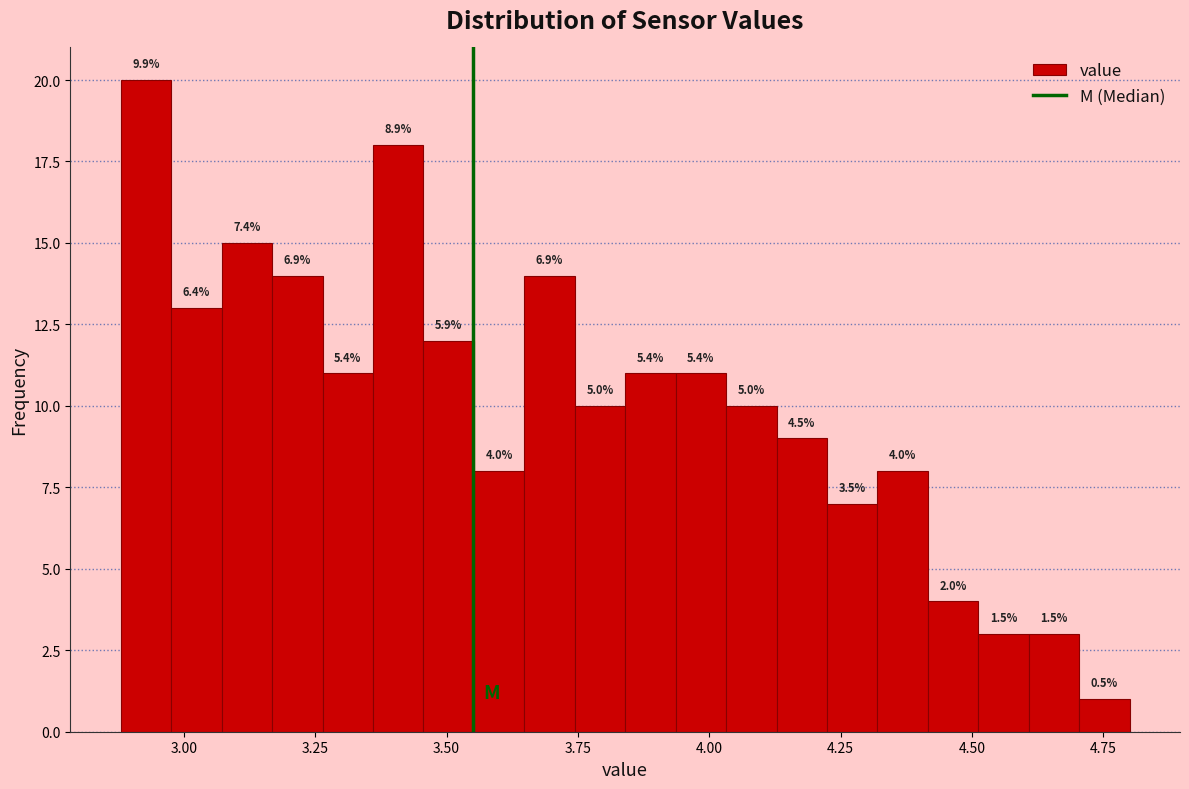

Around what value on the x-axis is the tallest bar? Give the approximate position of its centre, as read against the axis.

2.95